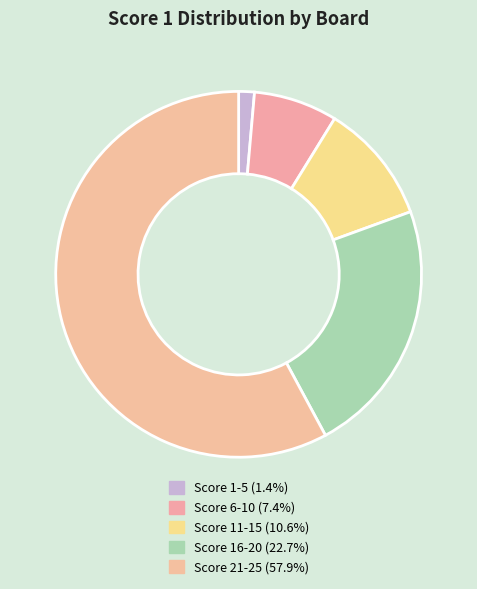

Count the number of slices in the pie.

5